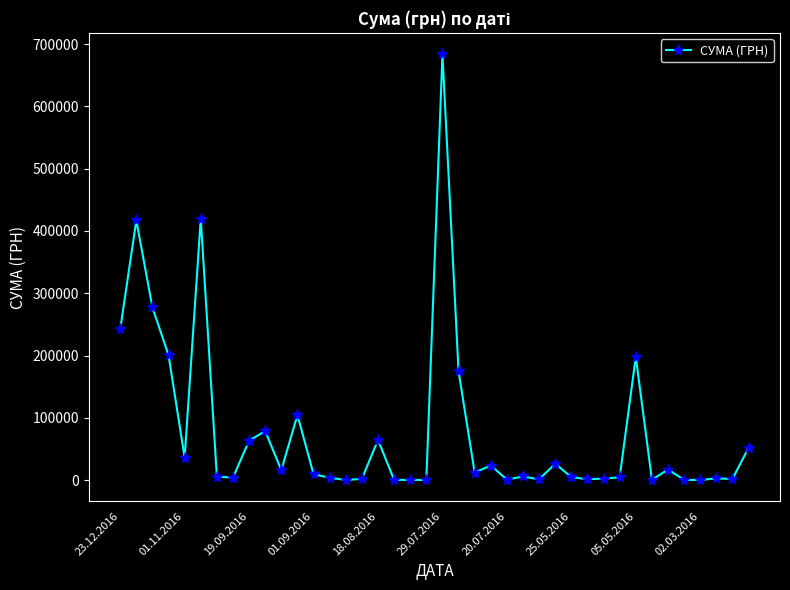

What is the average value?

78917.5